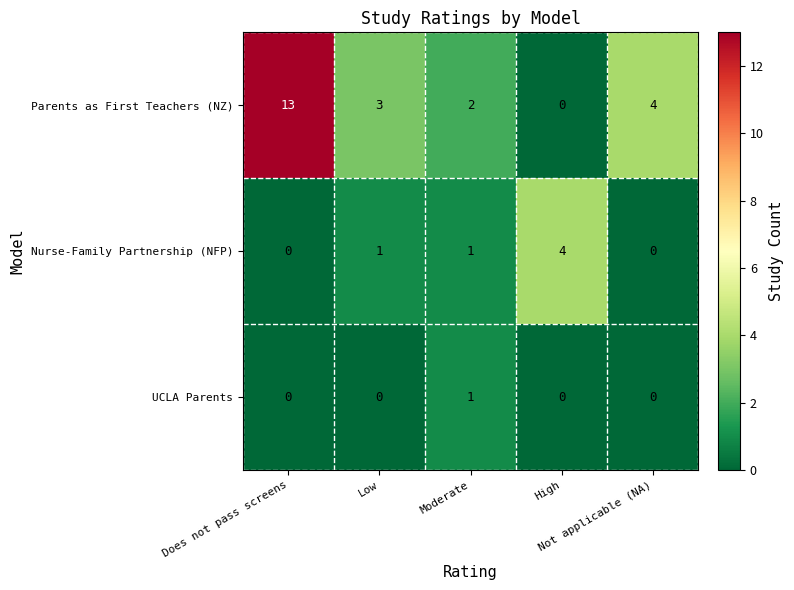

Which series has the largest range (max minus min)?

Parents as First Teachers (NZ)